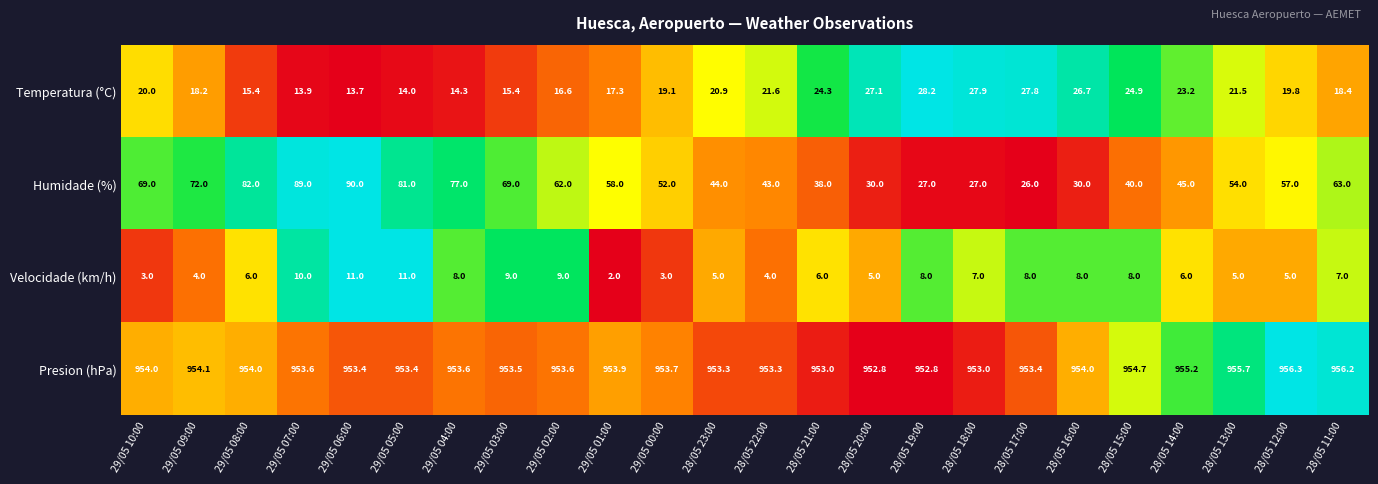

What is the difference between the highest and lowest values at 28/05 21:00?

947.0